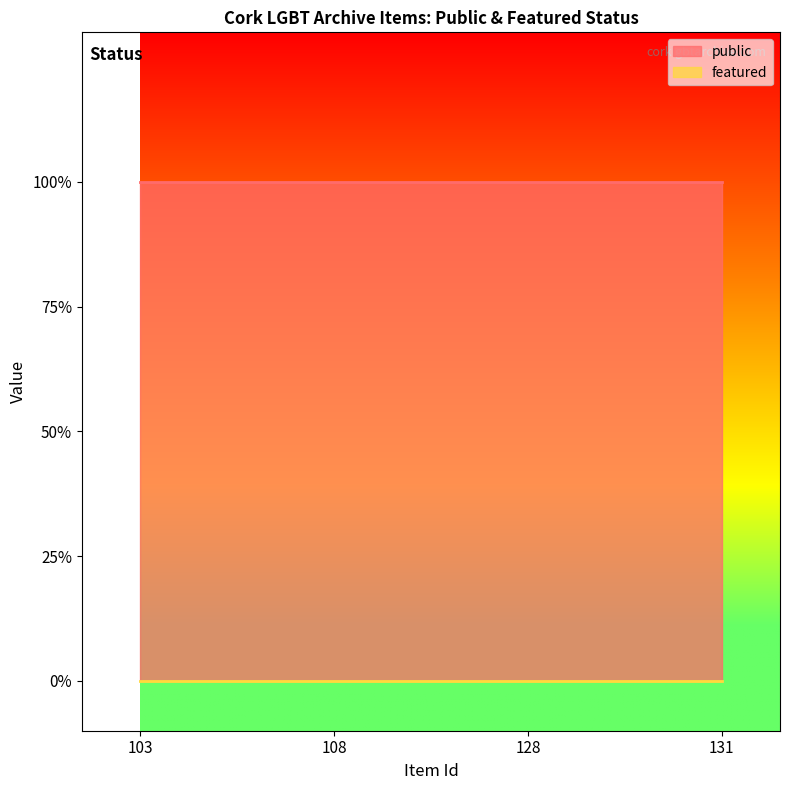

Reading right to left, extract all data points from this chart.

public: 1	1	1	1
featured: 0	0	0	0